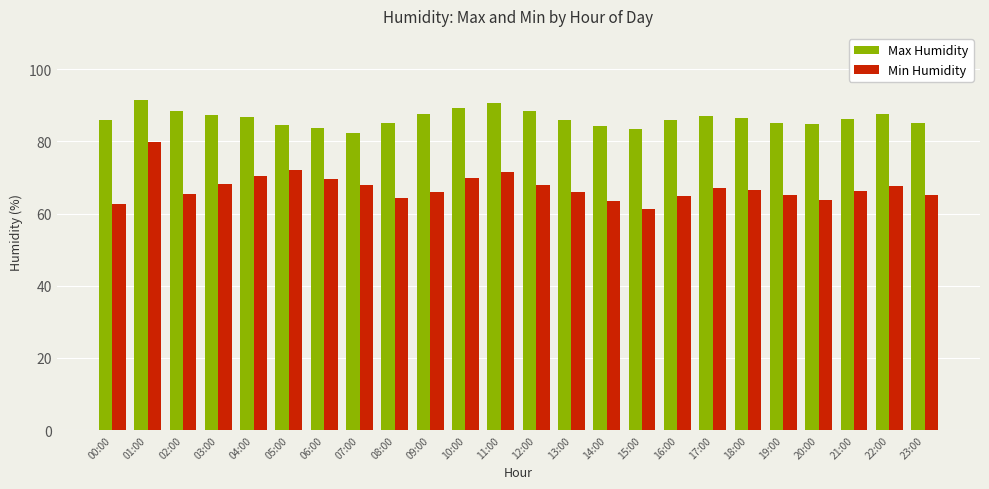

At 06:00, list the series in order from largest to smallest.

Max Humidity, Min Humidity